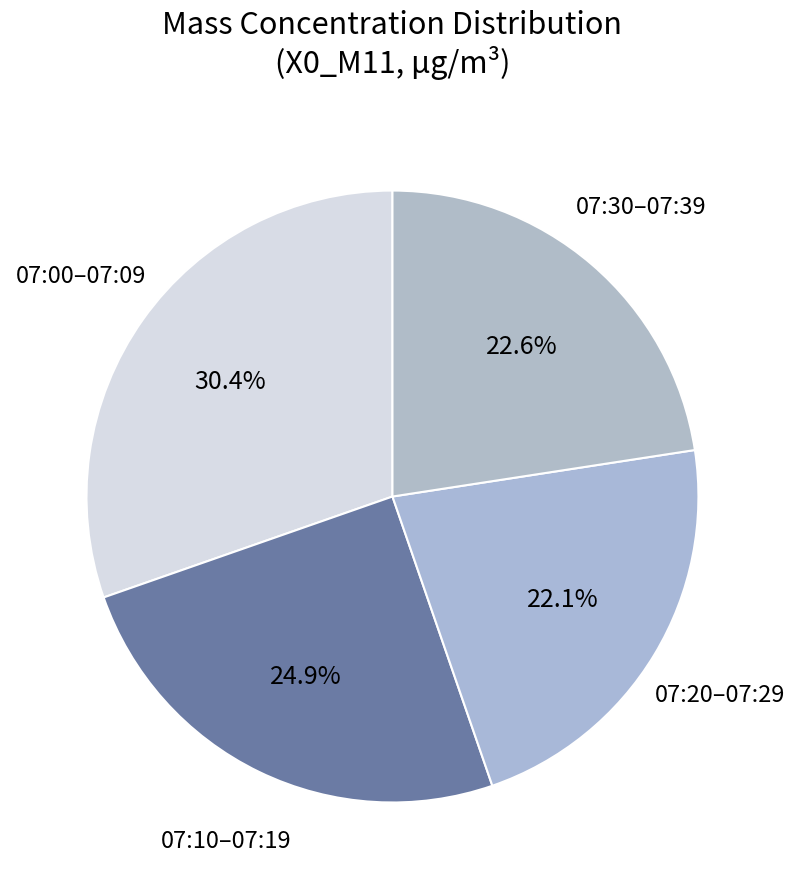

How many slices are in this pie chart?

4